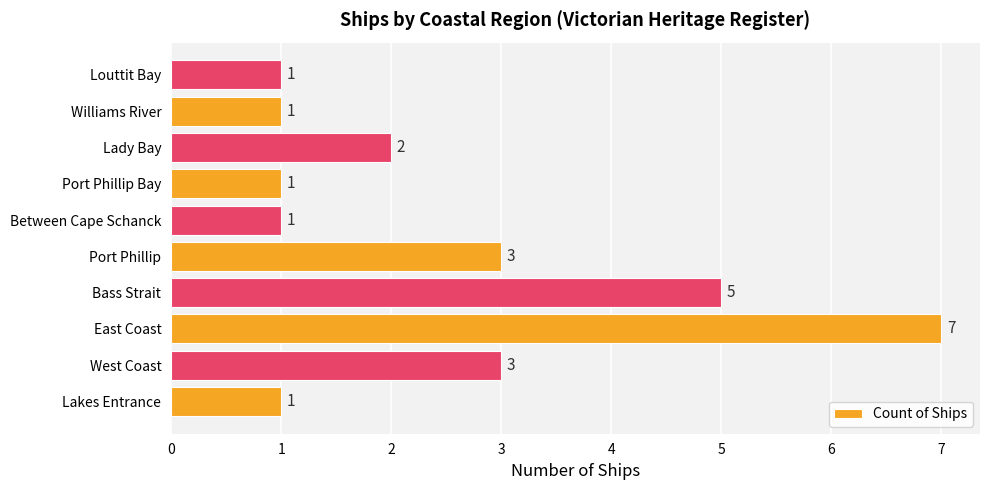

What is the ratio of the value at Lady Bay to the value at Williams River?

2.0